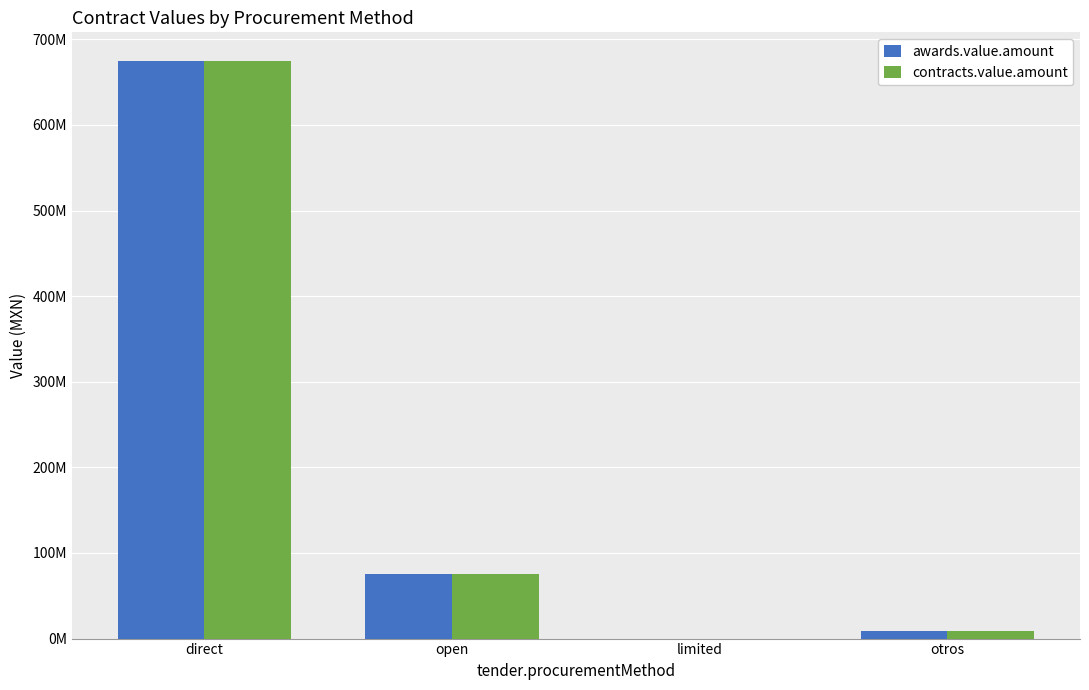

What are all the series names shown in the legend?

awards.value.amount, contracts.value.amount